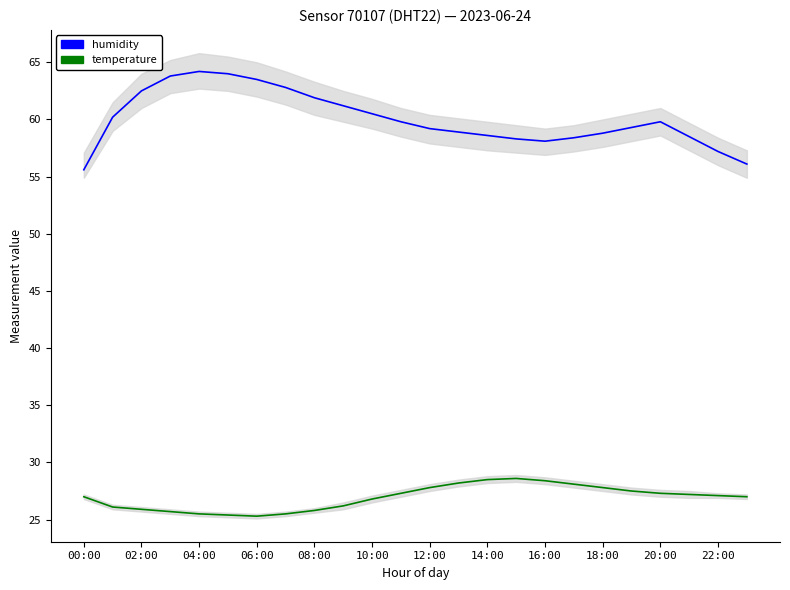

True or false: temperature and humidity intersect in this chart.

False